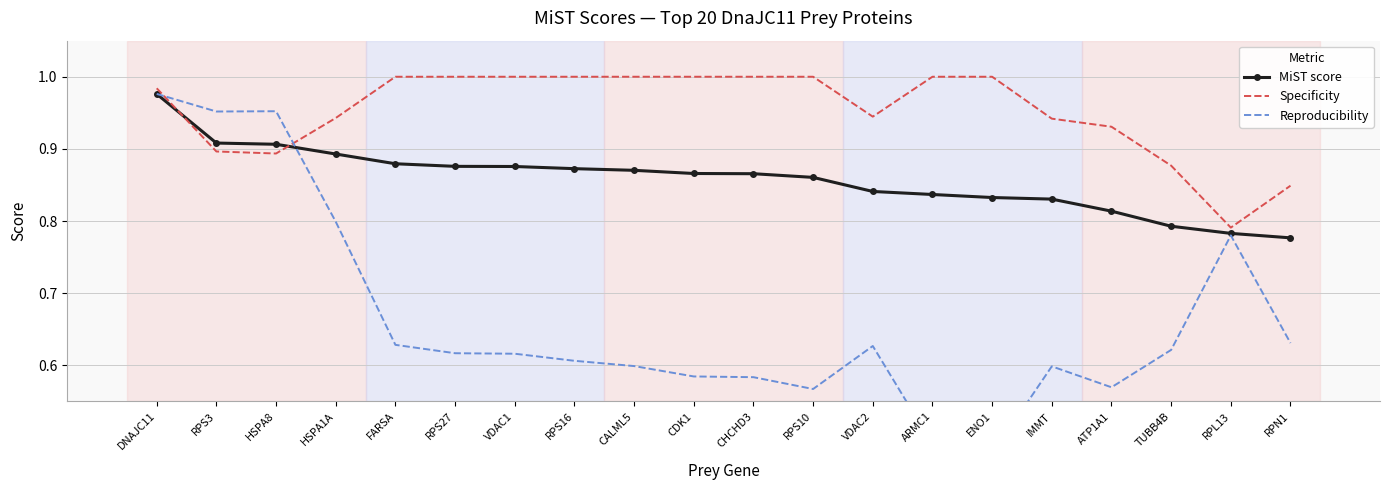

What is the spread (max minus min) of values at RPS27?

0.4